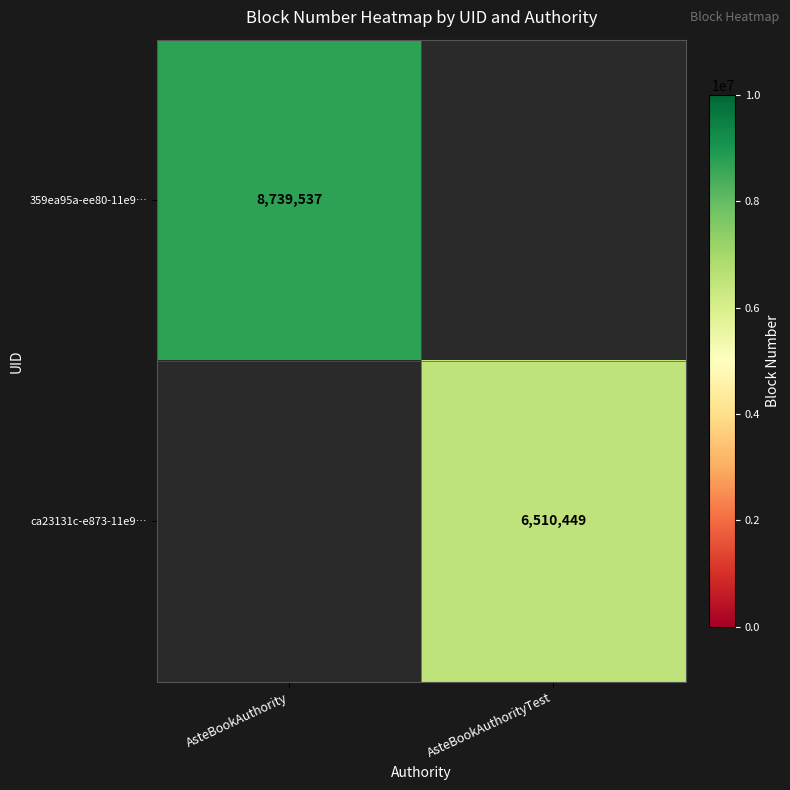

Is it true that 359ea95a-ee80-11e9… equals 3360341.3 at AsteBookAuthority?

False